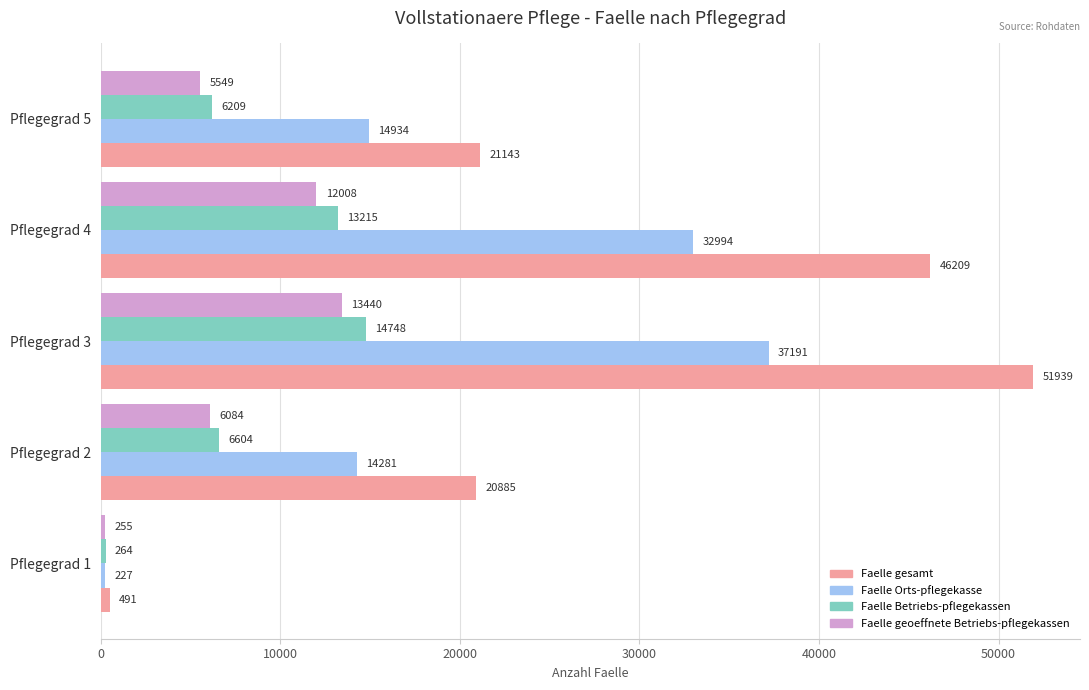

The Faelle gesamt series shows 11800 at Pflegegrad 3. True or false?

False